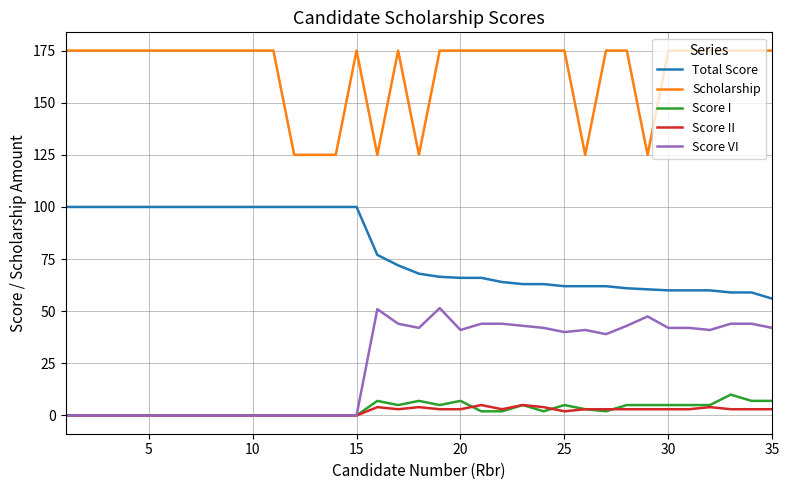

What is the maximum value for Score VI?

51.5